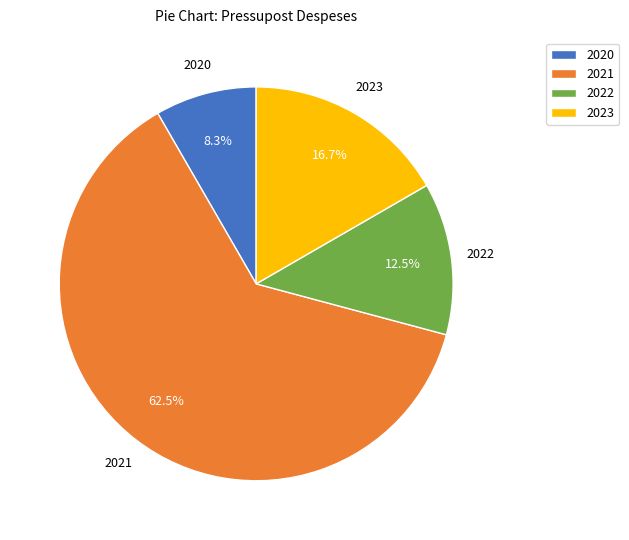

Which slice is the smallest?

2020